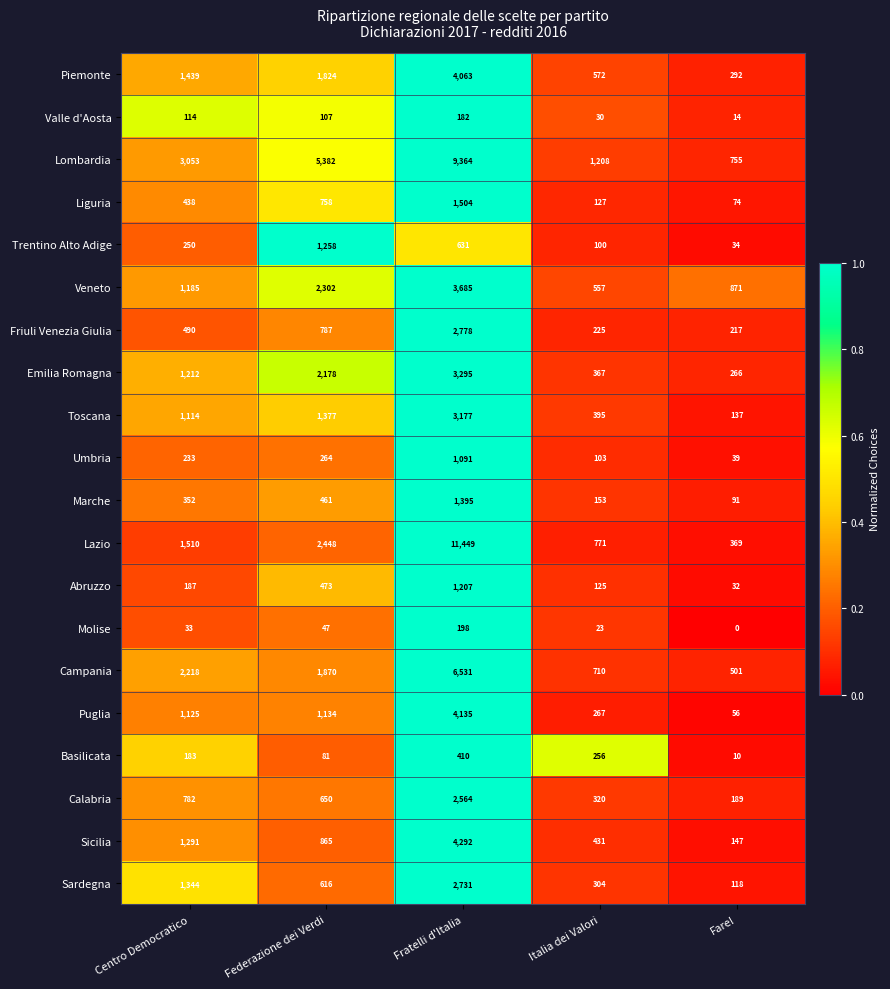

What is the total value across all series at Centro Democratico?

18553